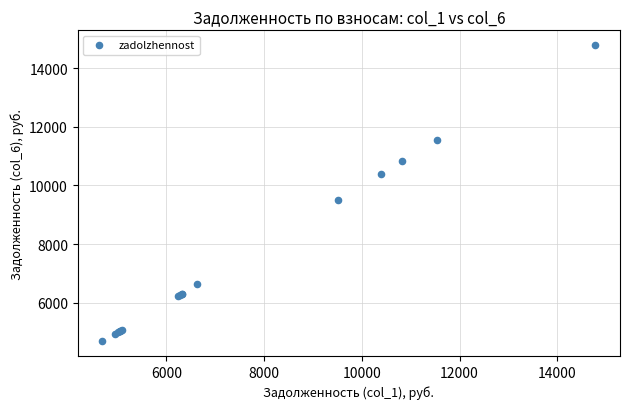

What Y value in the scatter plot is closest to 9734?

9517.8